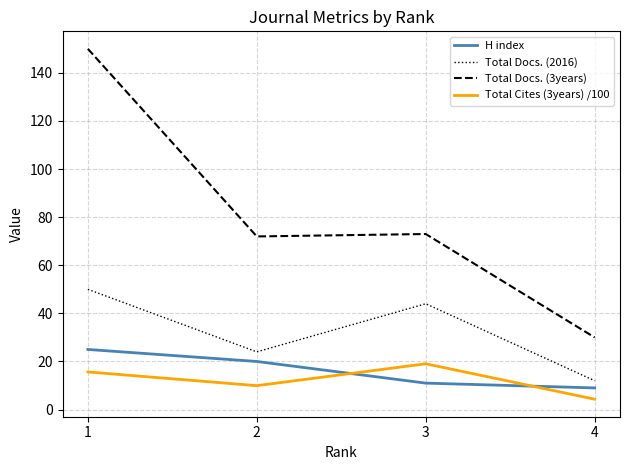

What is the difference between the maximum and minimum values in the Total Docs. (2016) series?

38.0